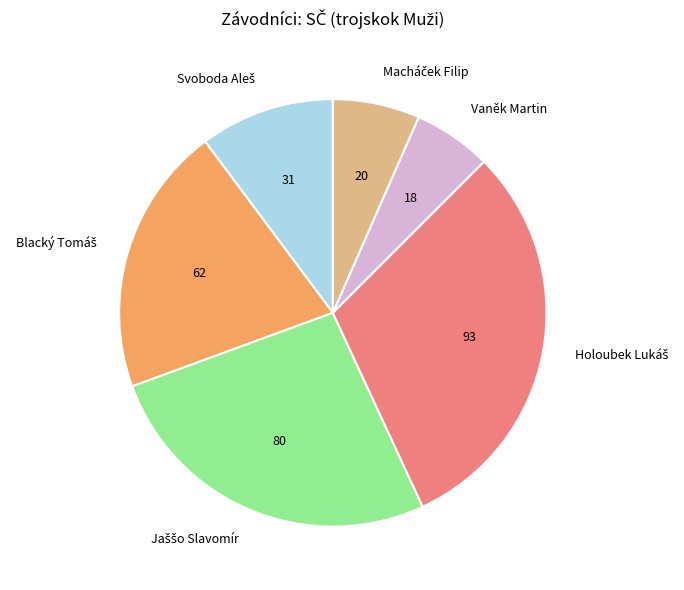

What is the smallest slice in the pie chart?

Vaněk Martin